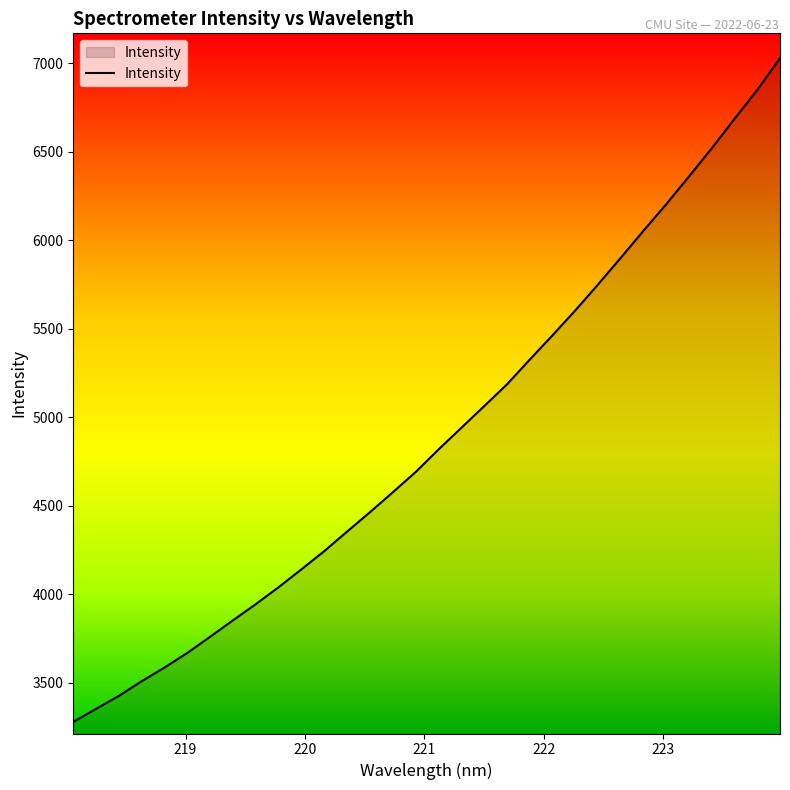

What is the greatest value displayed?

7027.7